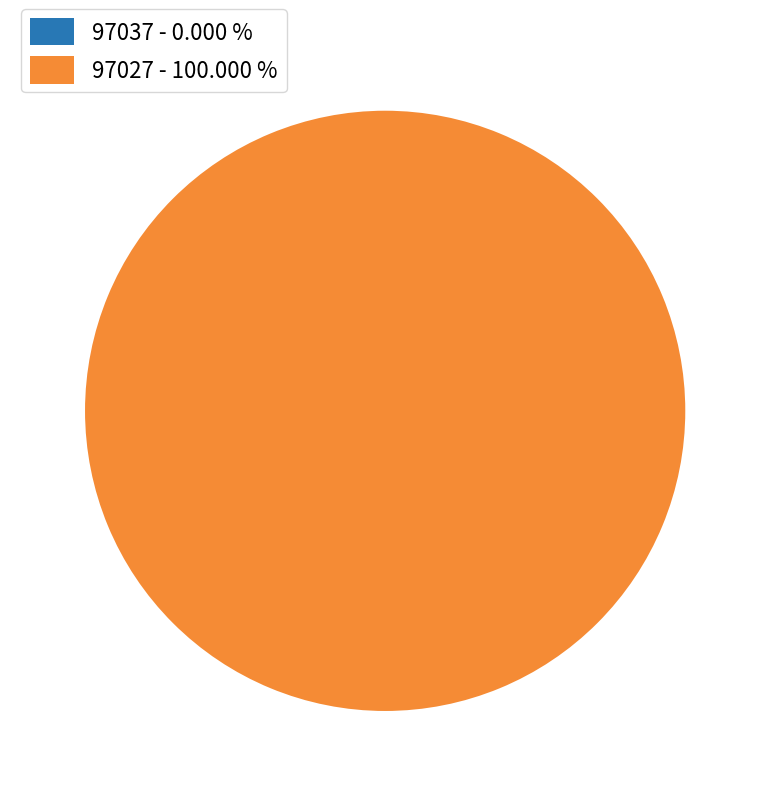

How many slices are in this pie chart?

2